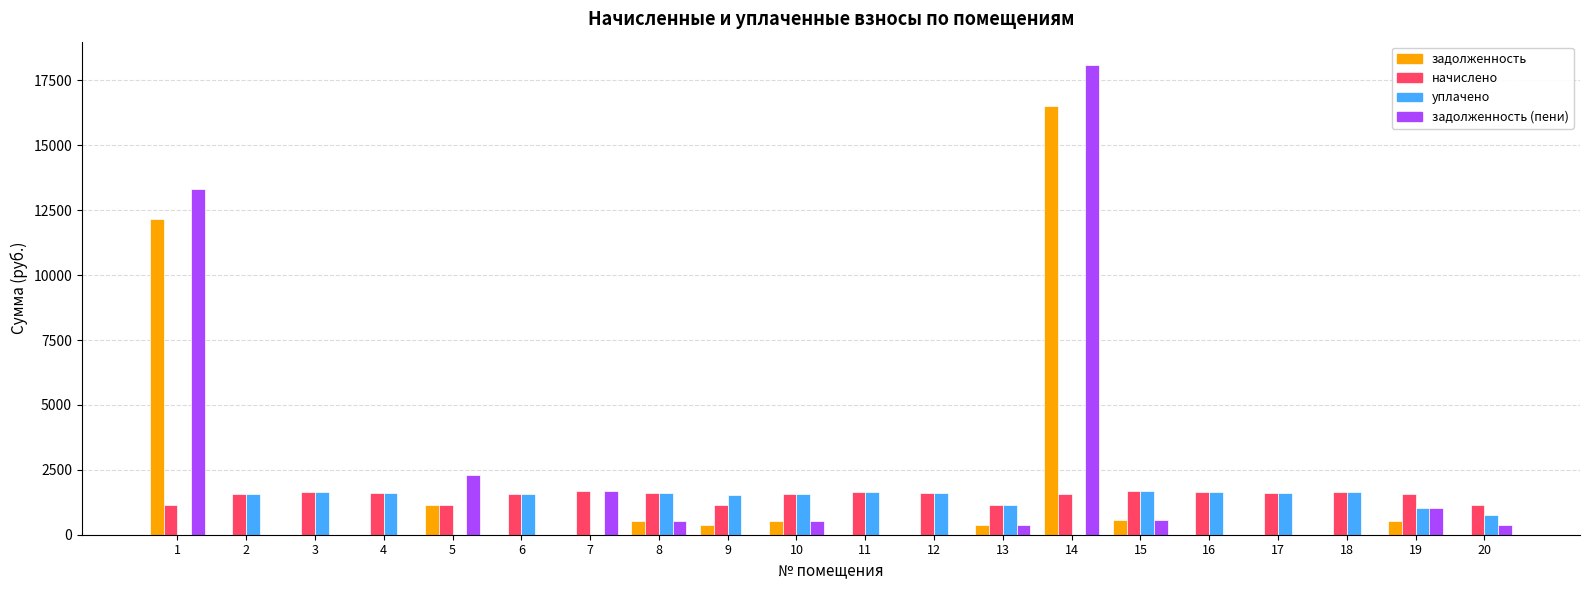

Is the value of задолженность at 17 greater than the value of начислено at 2?

No